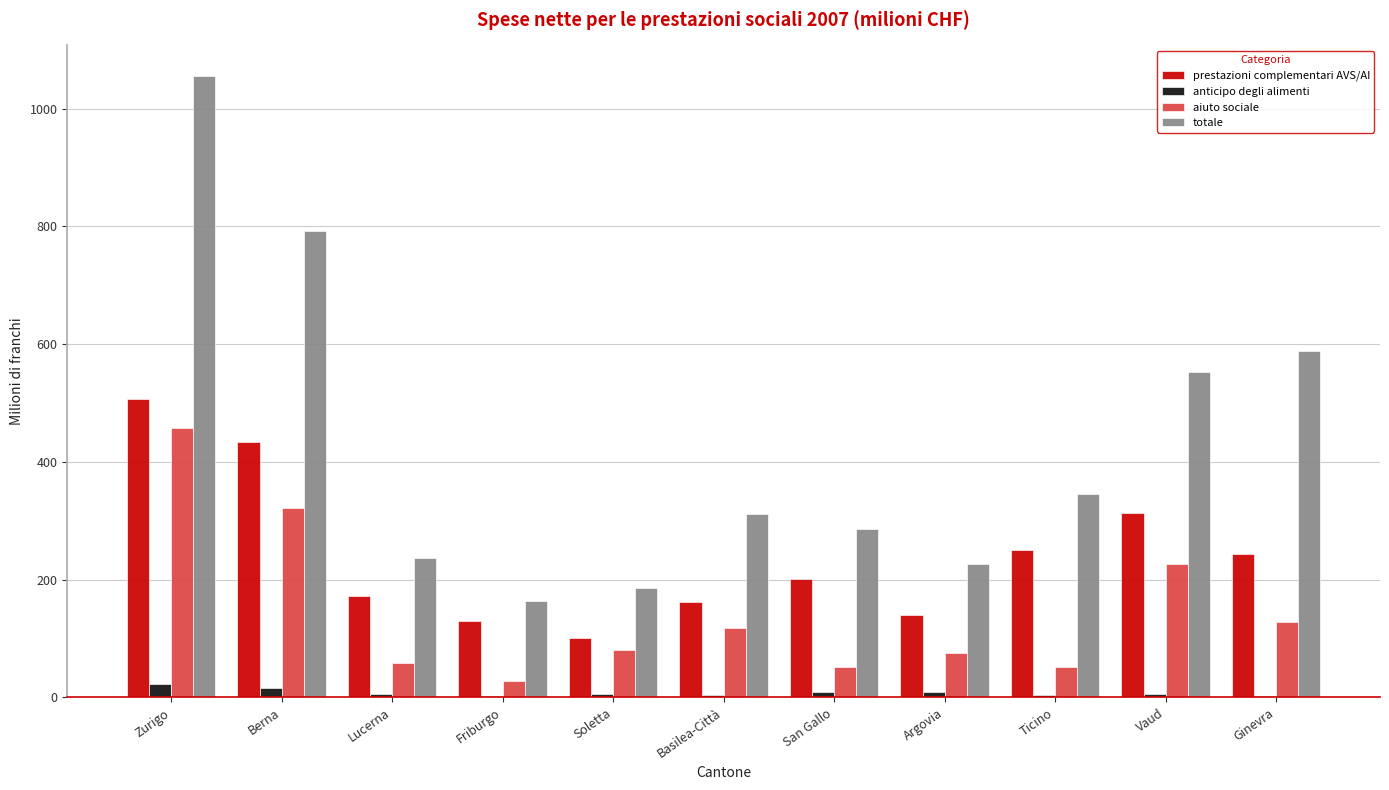

At which category is the sum across all series the highest?

Zurigo